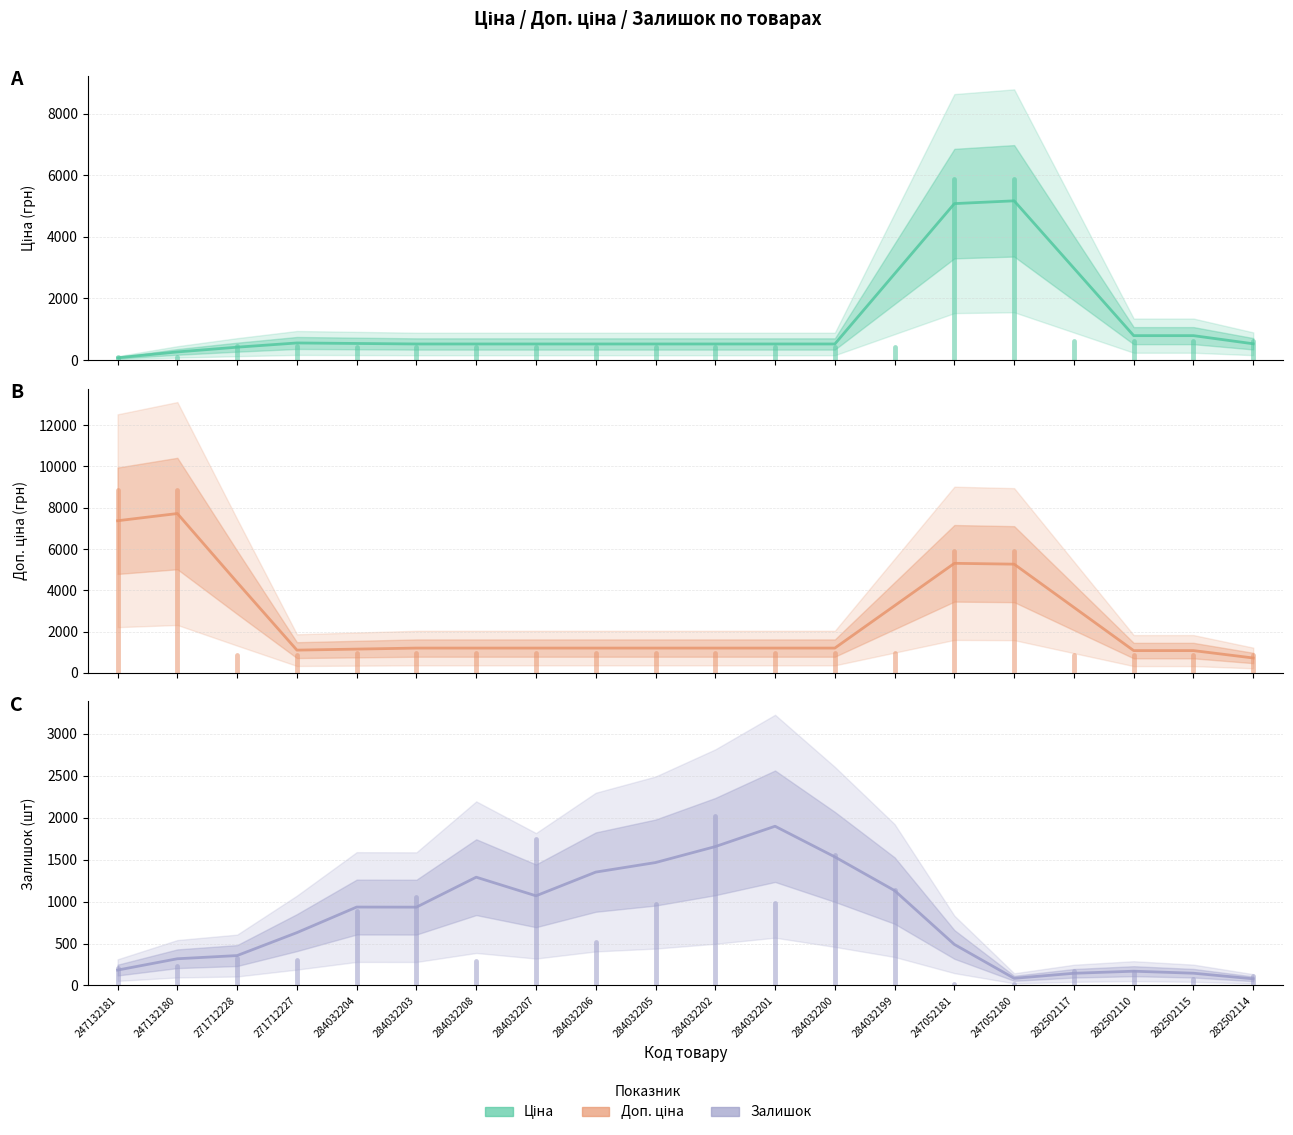

List the series in order of their peak value, lowest first.

Залишок, Ціна, Доп. ціна